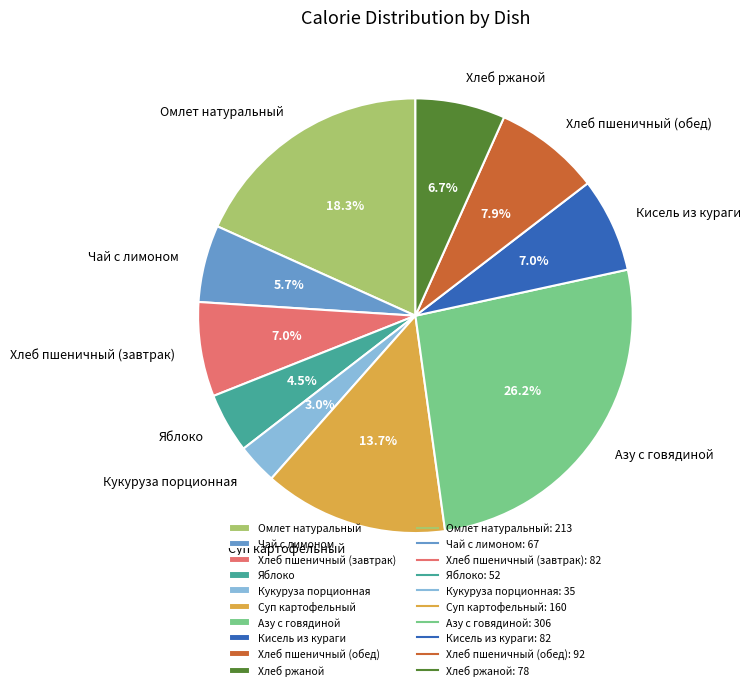

What is the largest slice in the pie chart?

Азу с говядиной